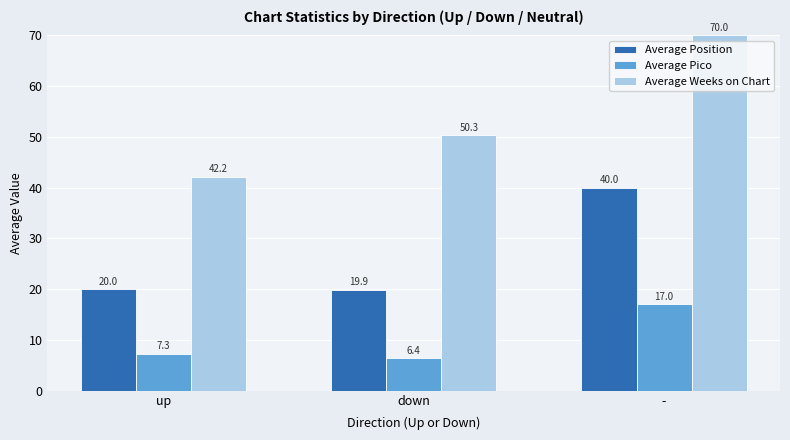

Reading right to left, transcribe all the data shown in this chart.

Average Position: -=40.0	down=19.9	up=20.0
Average Pico: -=17.0	down=6.4	up=7.3
Average Weeks on Chart: -=70.0	down=50.3	up=42.2